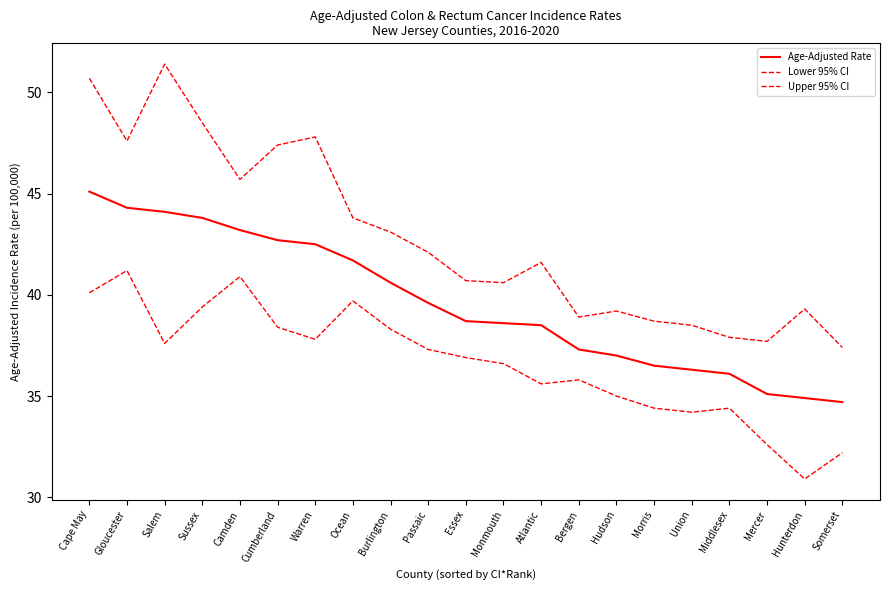

What position from the left is Mercer?

19